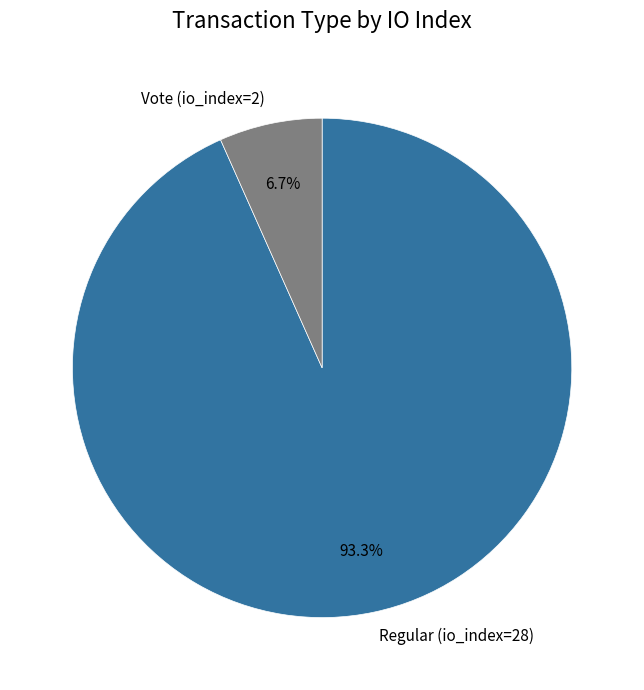

Which slice is the smallest?

Vote (io_index=2)